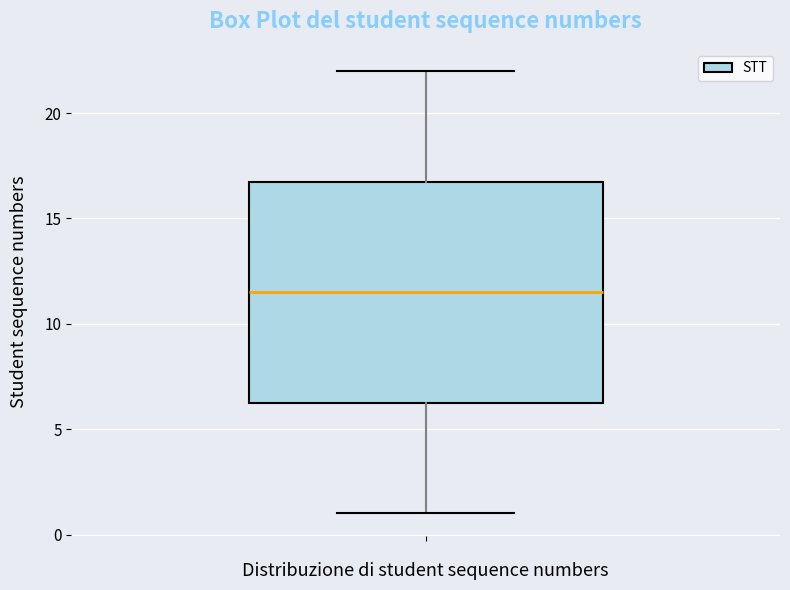

Transcribe this box plot: give where the median line is, the range the box spans, and where the two whiskers end, as read against the y-axis. The values are not printed on the chart, so give them approximately, as read against the axis.

median 11.5, box 6.5 to 17.0, whiskers 1.0 to 22.0